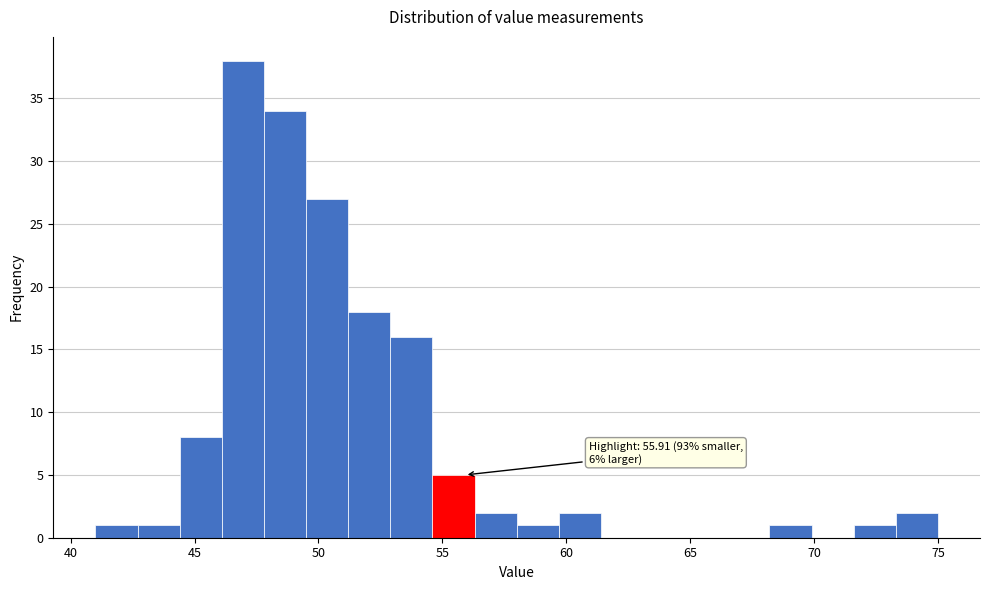

Around what value on the x-axis is the tallest bar? Give the approximate position of its centre, as read against the axis.

47.0